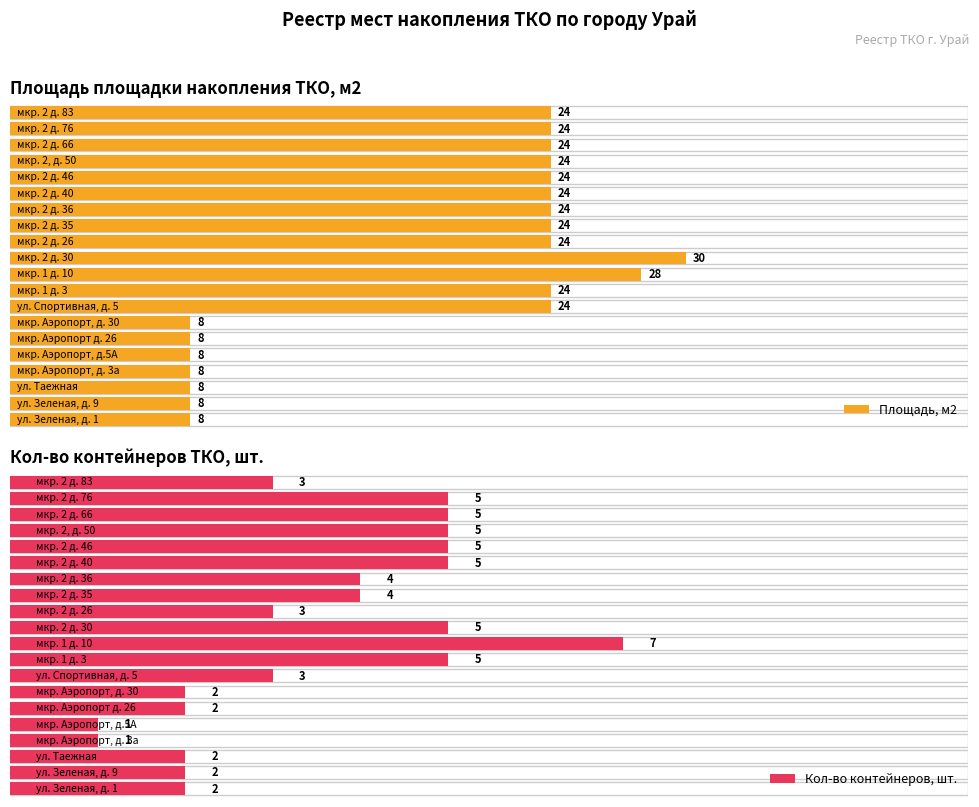

Rank the series at мкр. 2 д. 26 from highest to lowest value.

Площадь площадки накопления ТКО, м2, Кол-во контейнеров ТКО, шт.